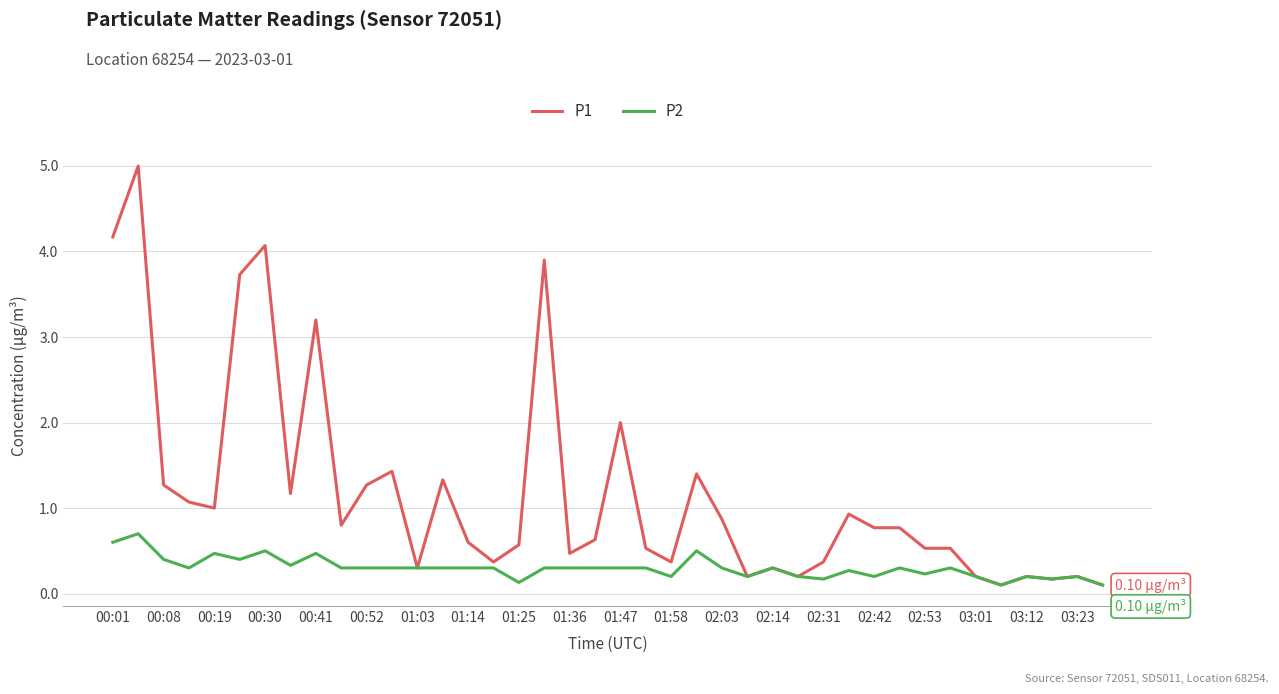

Which series has the largest total across all categories?

P1